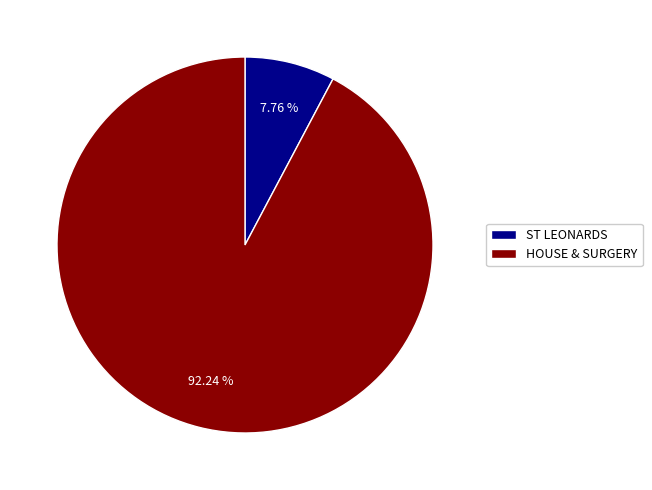

What is the ratio of the value at HOUSE & SURGERY to the value at ST LEONARDS?

11.9